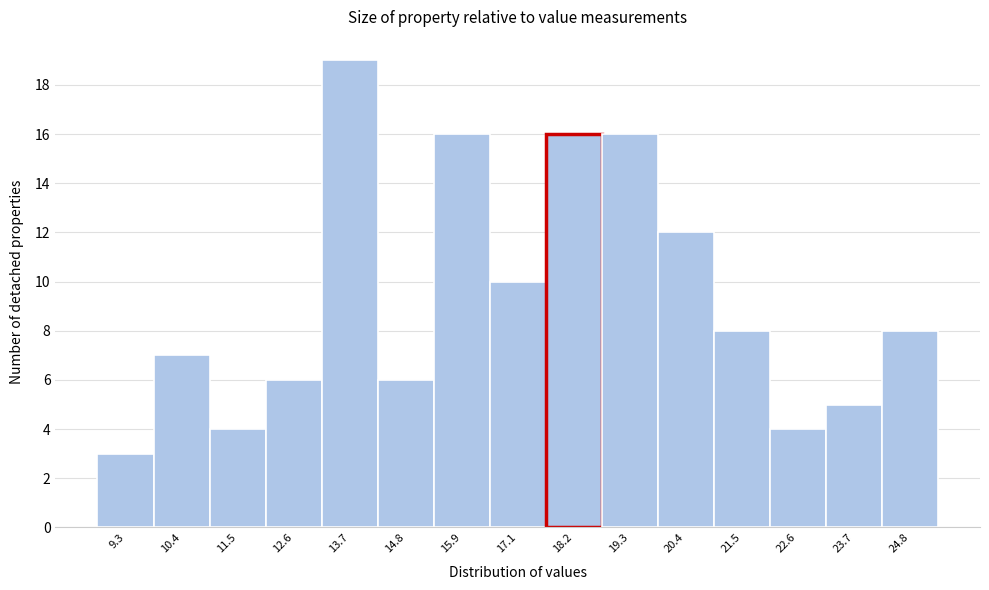

Reading left to right, list every bar in this chart as the range it spans on the x-axis followed by its height. Neither the bar edges nor the heights are printed on the chart, so give them approximately, as read against the axes.

8.8 to 9.8: 3
9.8 to 11.0: 7
11.0 to 12.0: 4
12.0 to 13.2: 6
13.2 to 14.2: 19
14.2 to 15.4: 6
15.4 to 16.4: 16
16.4 to 17.6: 10
17.6 to 18.8: 16
18.8 to 19.8: 16
19.8 to 21.0: 12
21.0 to 22.0: 8
22.0 to 23.2: 4
23.2 to 24.2: 5
24.2 to 25.4: 8